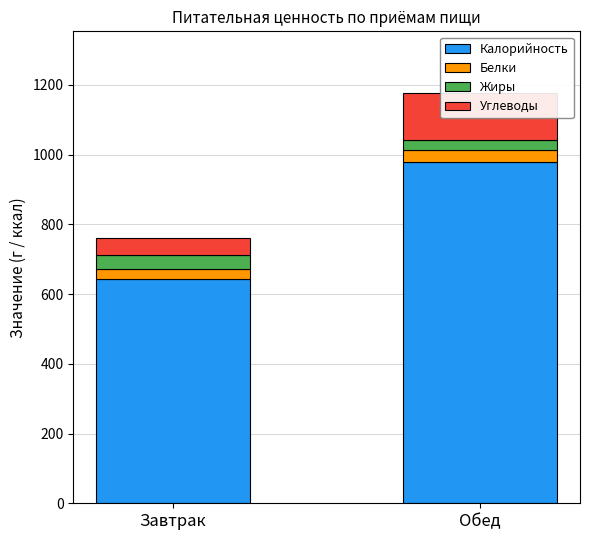

What is the difference between the maximum and minimum values in the Калорийность series?

335.7